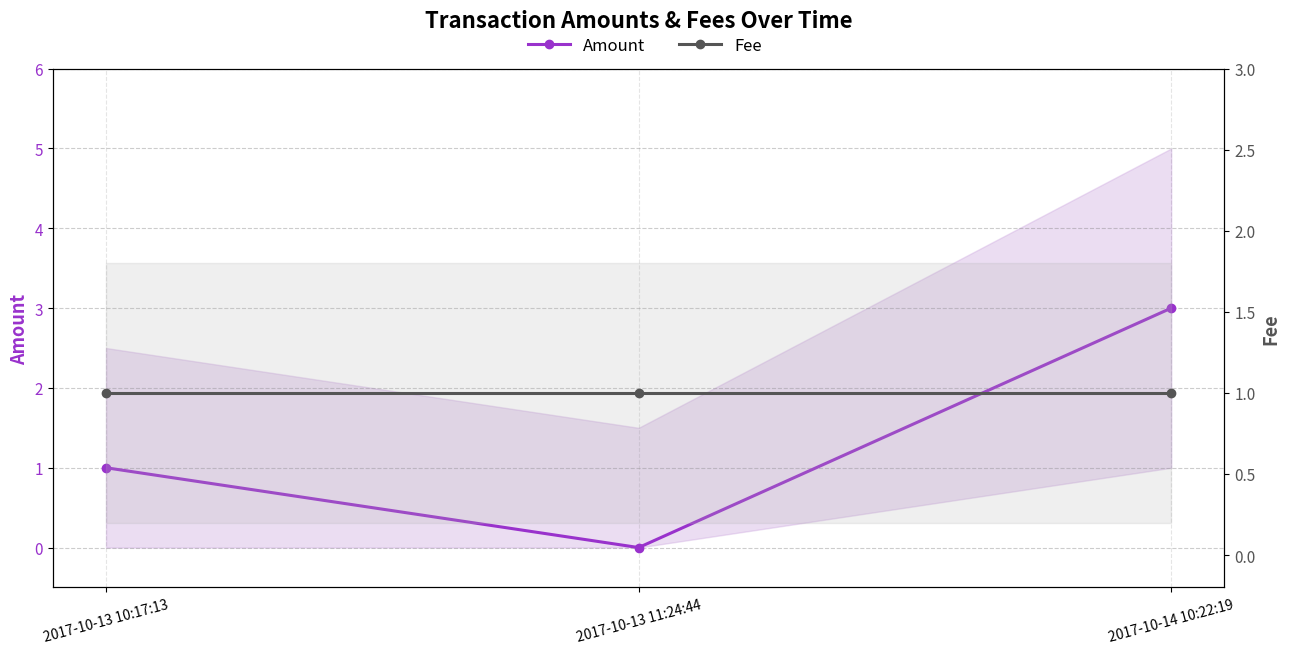

Which series has the largest total across all categories?

Amount